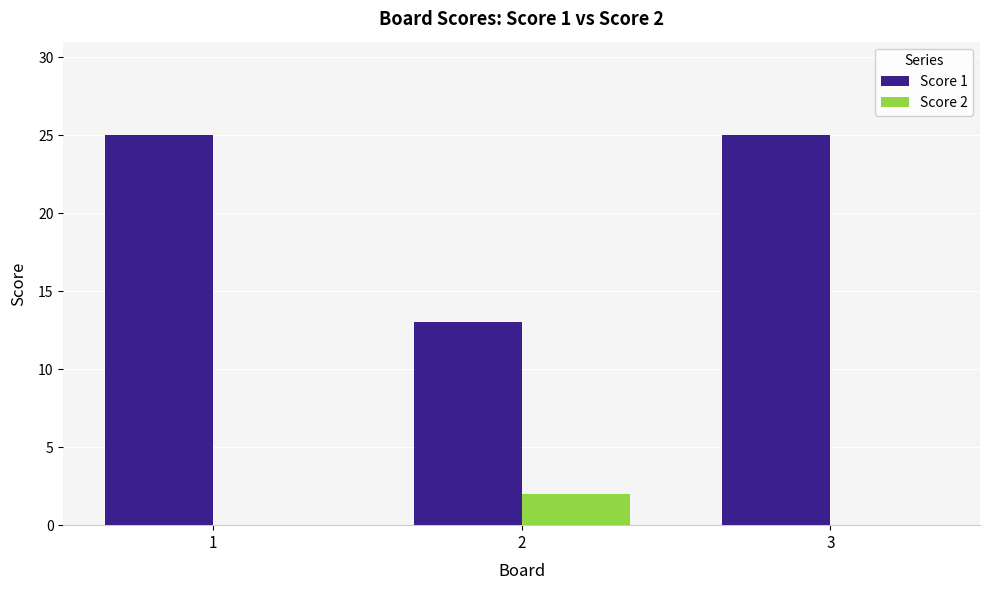

Reading left to right, extract all data points from this chart.

Score 1: 25	13	25
Score 2: 0	2	0